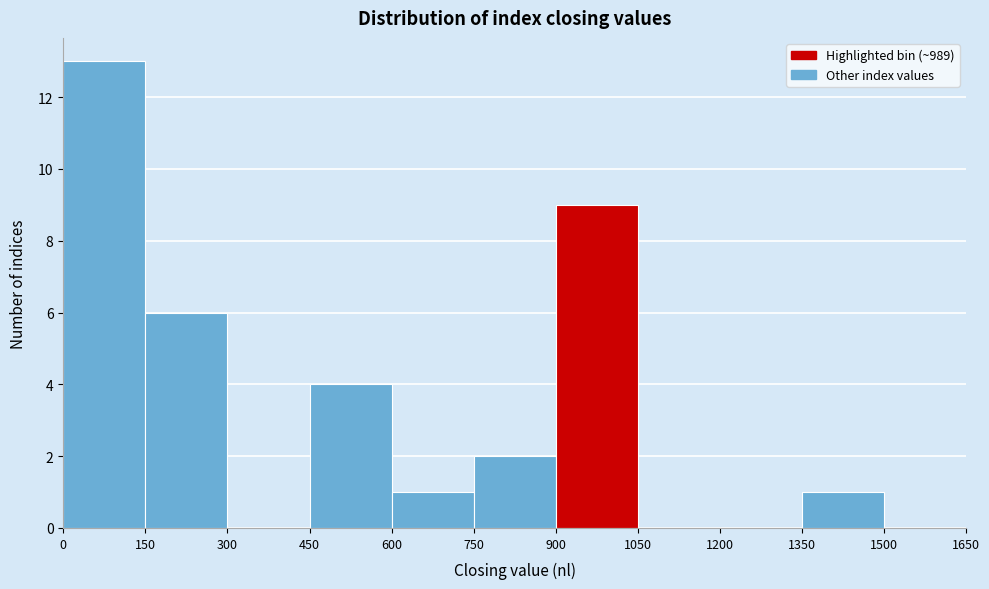

Over which range of the x-axis is the bar tallest?

0 to 150